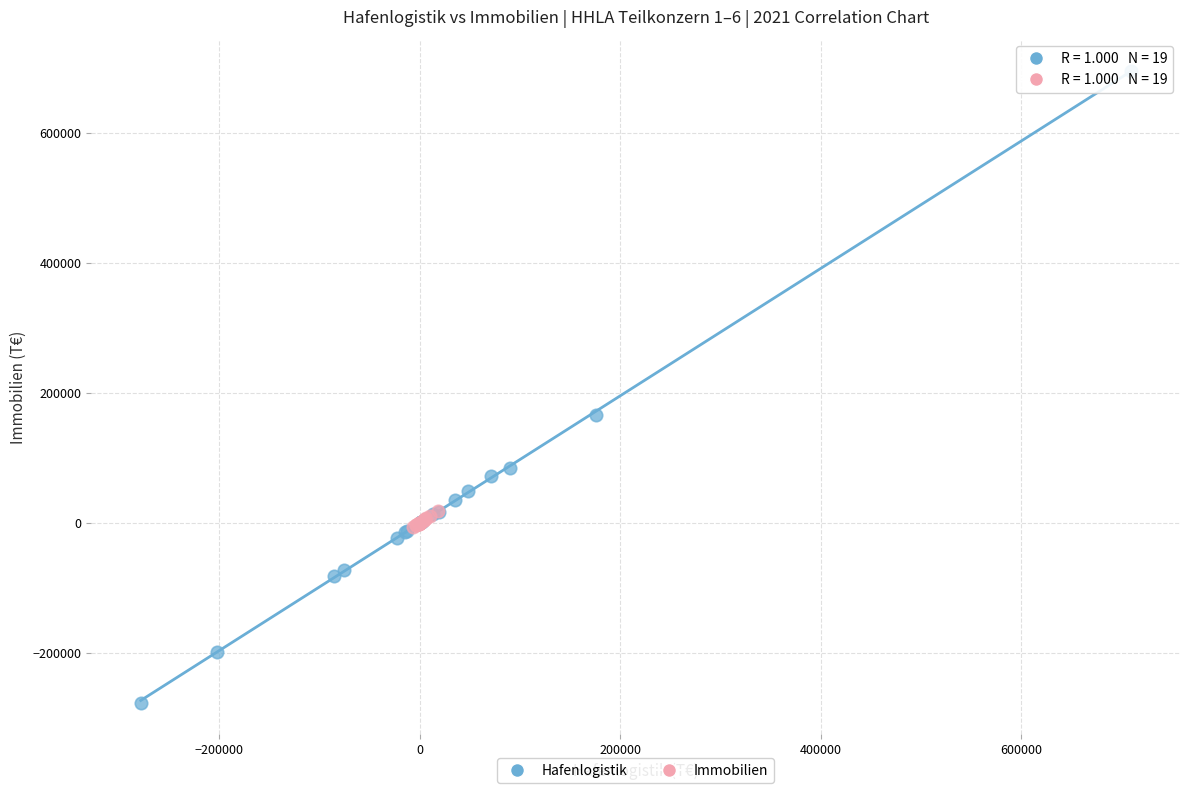

Which series has the largest Y range (max minus min)?

Hafenlogistik